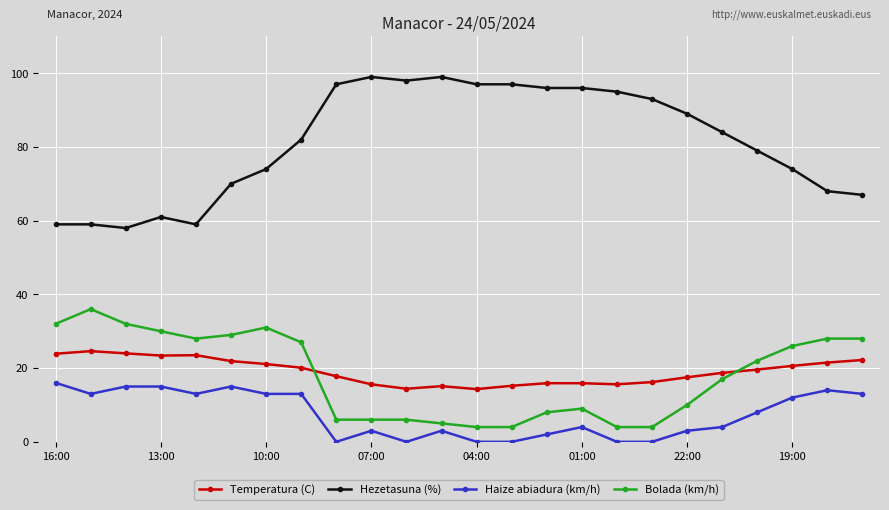

True or false: Bolada (km/h) and Haize abiadura (km/h) intersect in this chart.

False